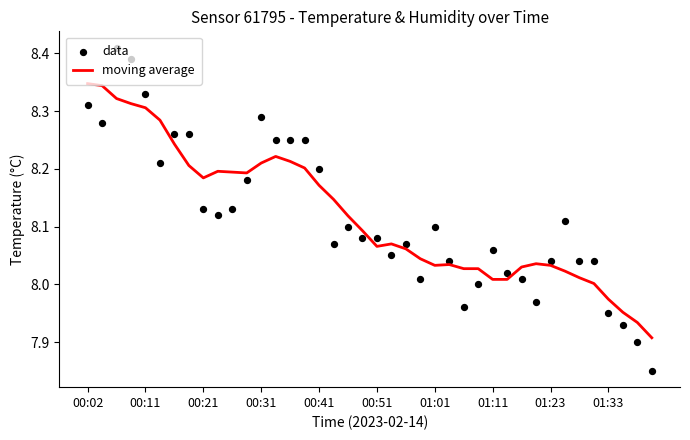

What are all the series names shown in the legend?

moving average, data